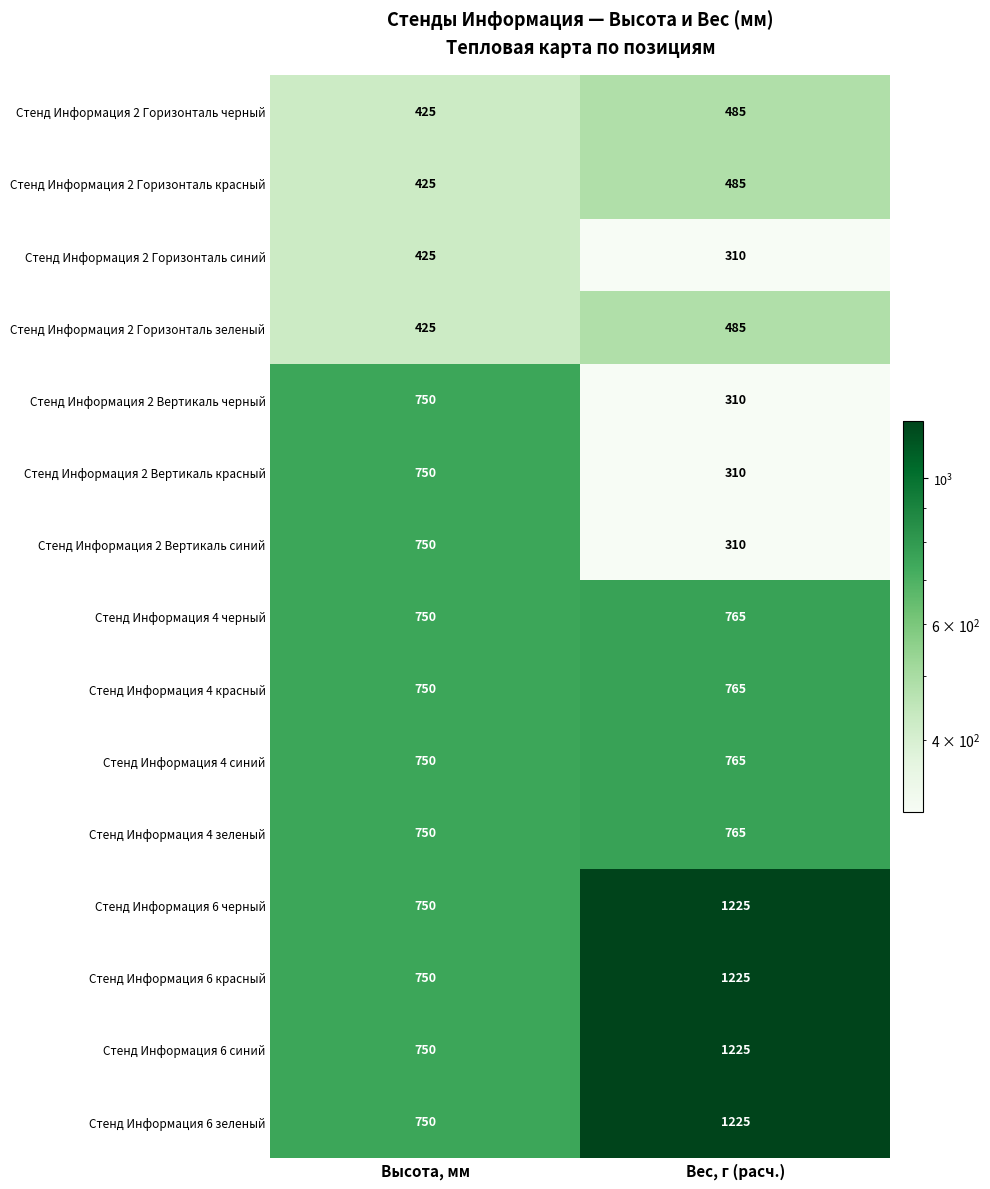

What value does the Стенд Информация 2 Вертикаль черный series have at Вес, г (расч.), to the nearest 5?

310